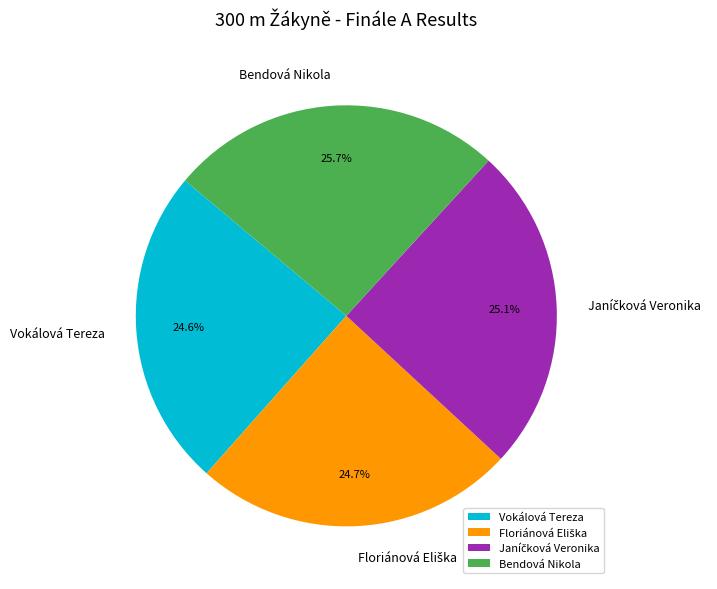

How many segments does this pie chart have?

4